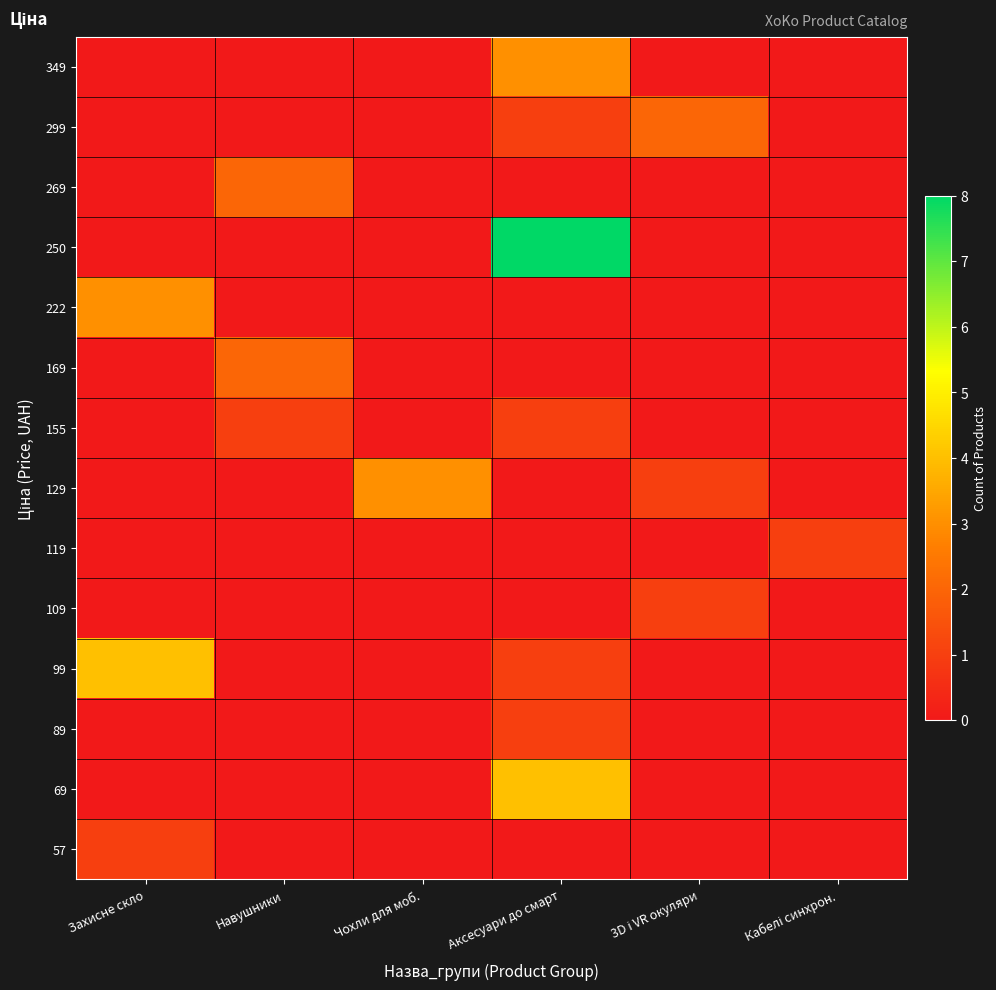

At how many categories does at least one series exceed 6?

1